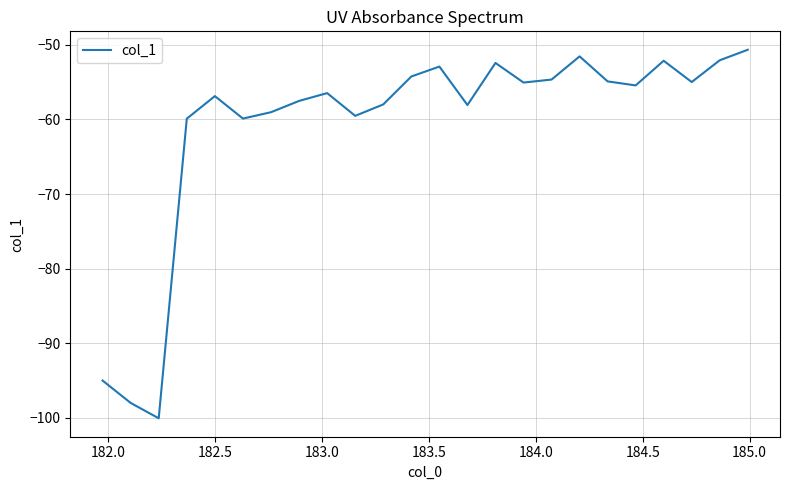

What is the difference between the maximum and minimum values?

49.4